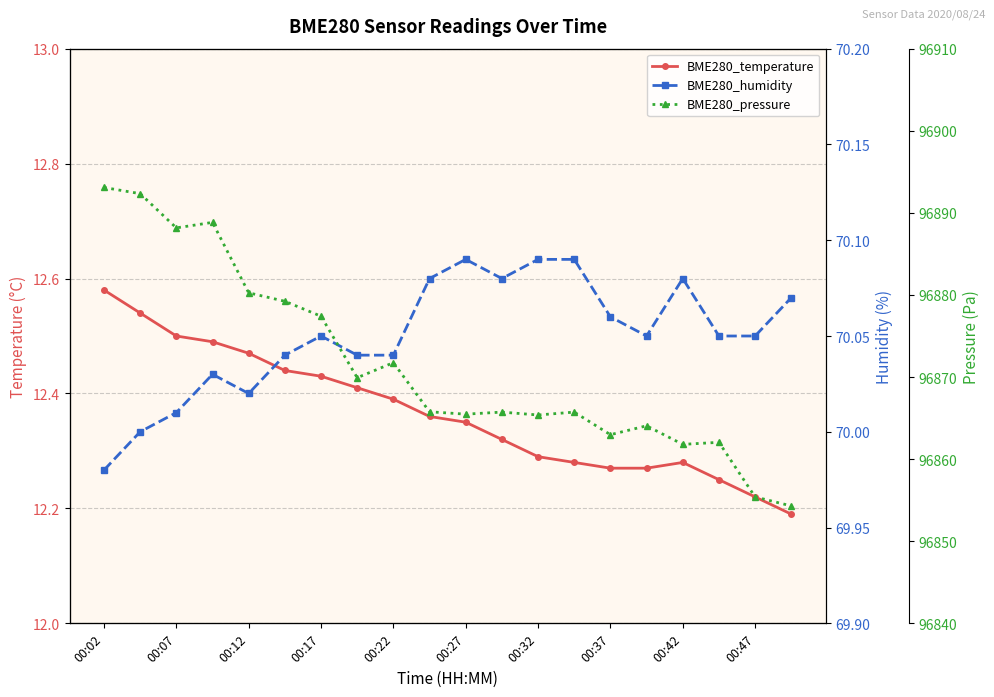

Between 00:12 and 00:47, which is larger?

00:12